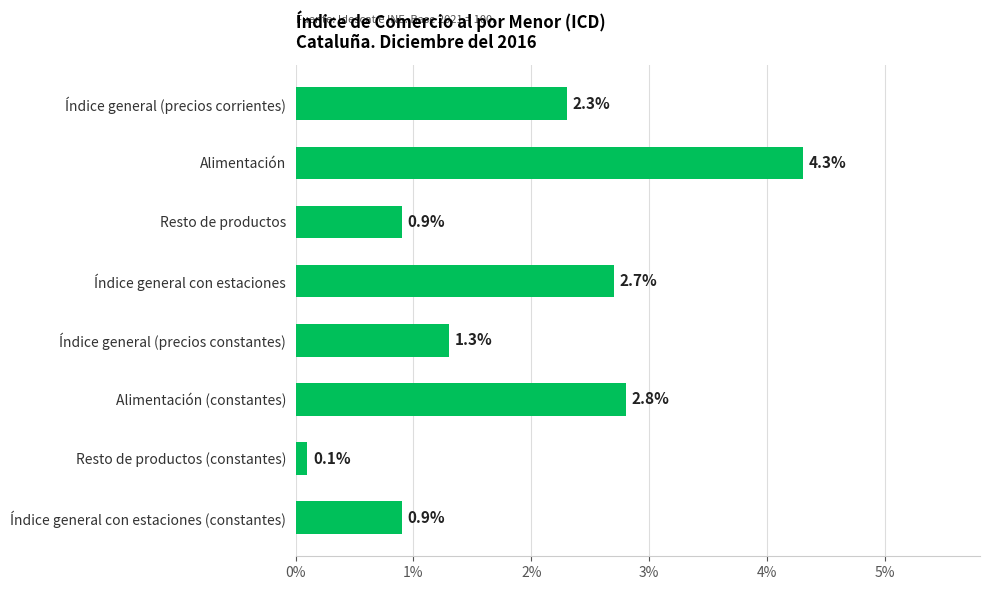

What is the change in value from Índice general (precios constantes) to Resto de productos (constantes)?

-1.2